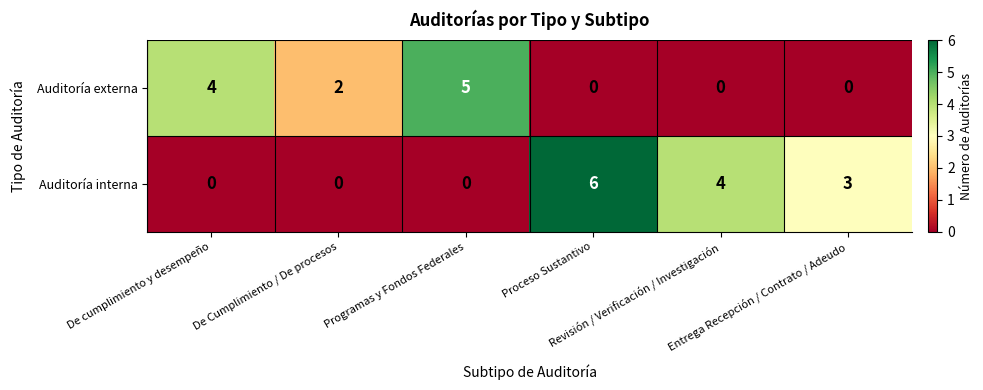

What is the greatest value displayed?

6